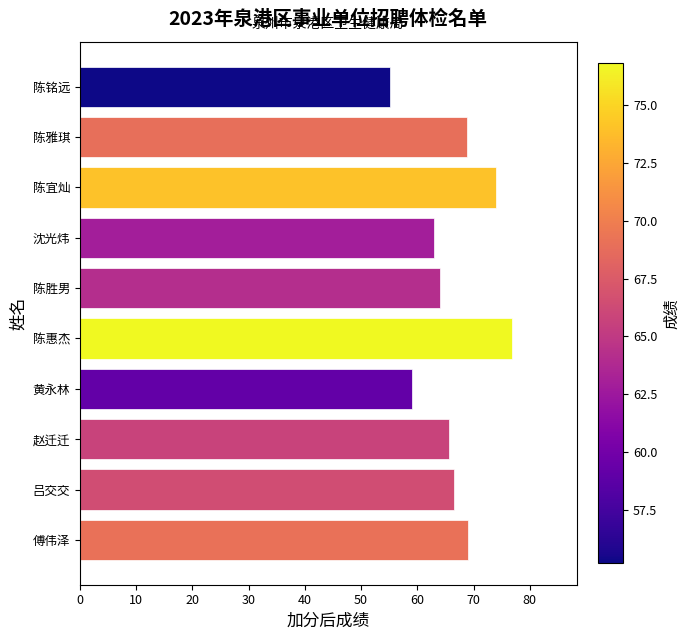

What is the change in value from 陈宜灿 to 陈雅琪?

-5.1